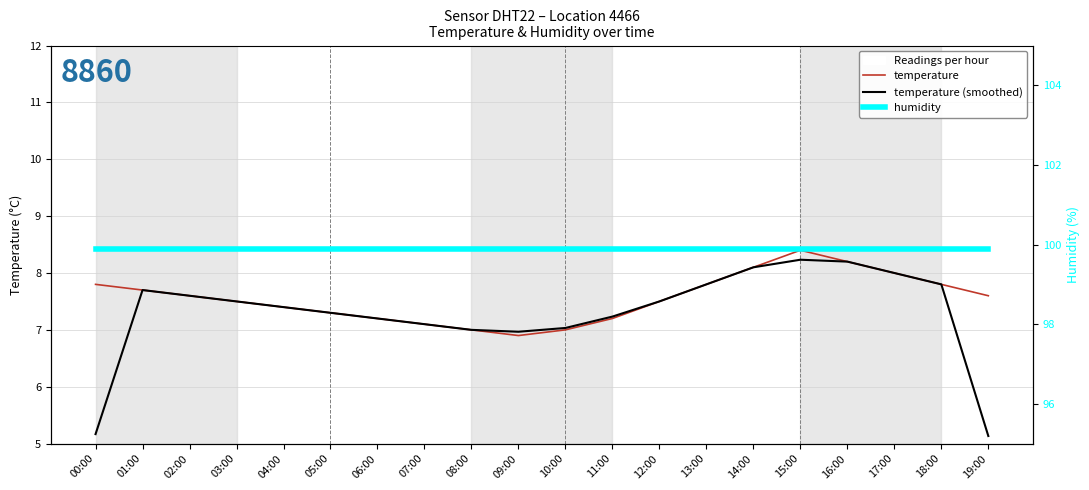

The value of temperature (smoothed) at 16:00 is 14.3. True or false?

False